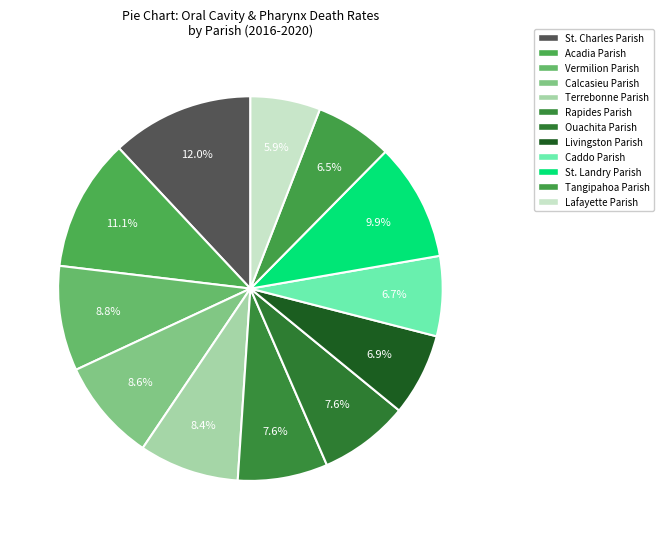

What is the smallest slice in the pie chart?

Lafayette Parish